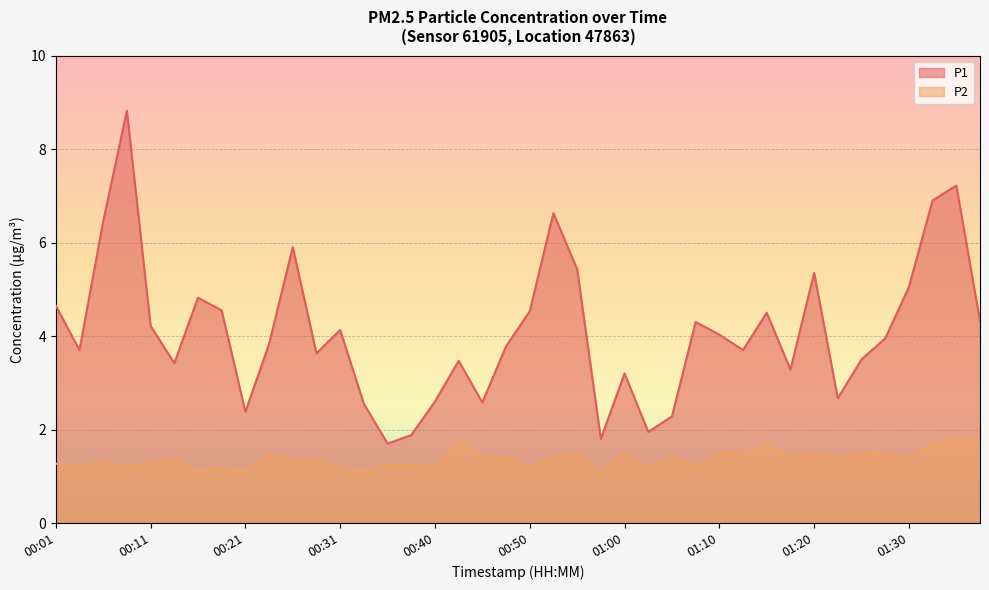

What is the value of the P2 point at the 28th from the left?

1.2